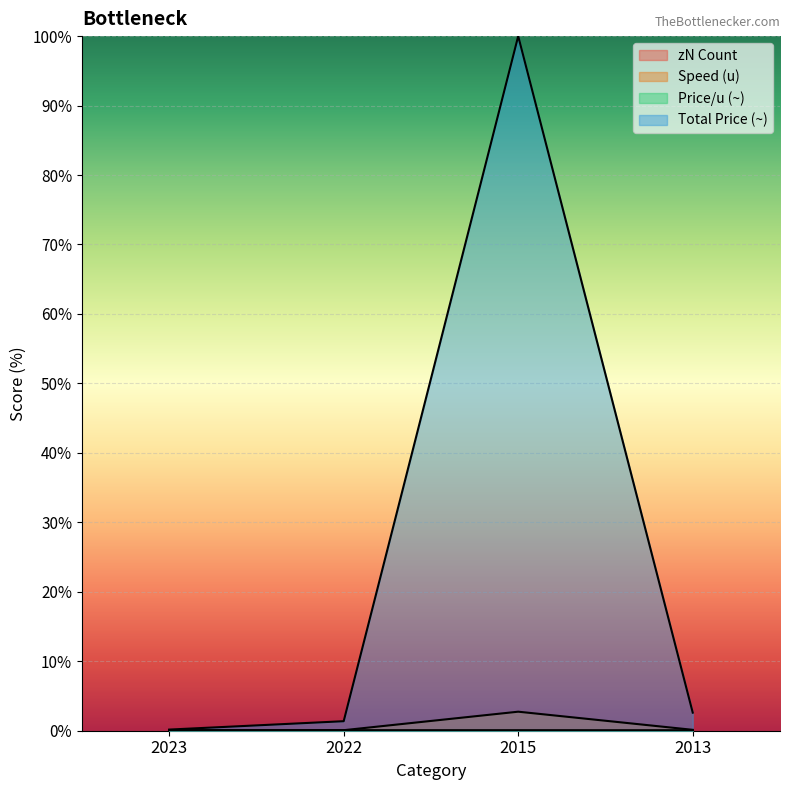

Is it true that ekiL_speed equals 0.1 at 2023?

True